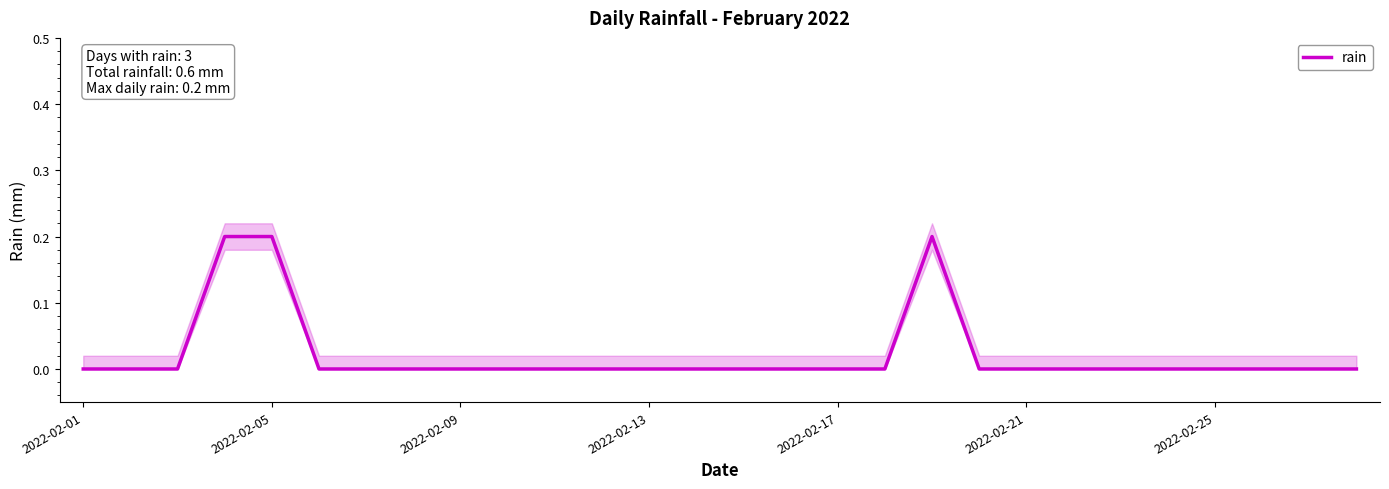

Is it true that rain equals 0.0 at 2022-02-01?

True